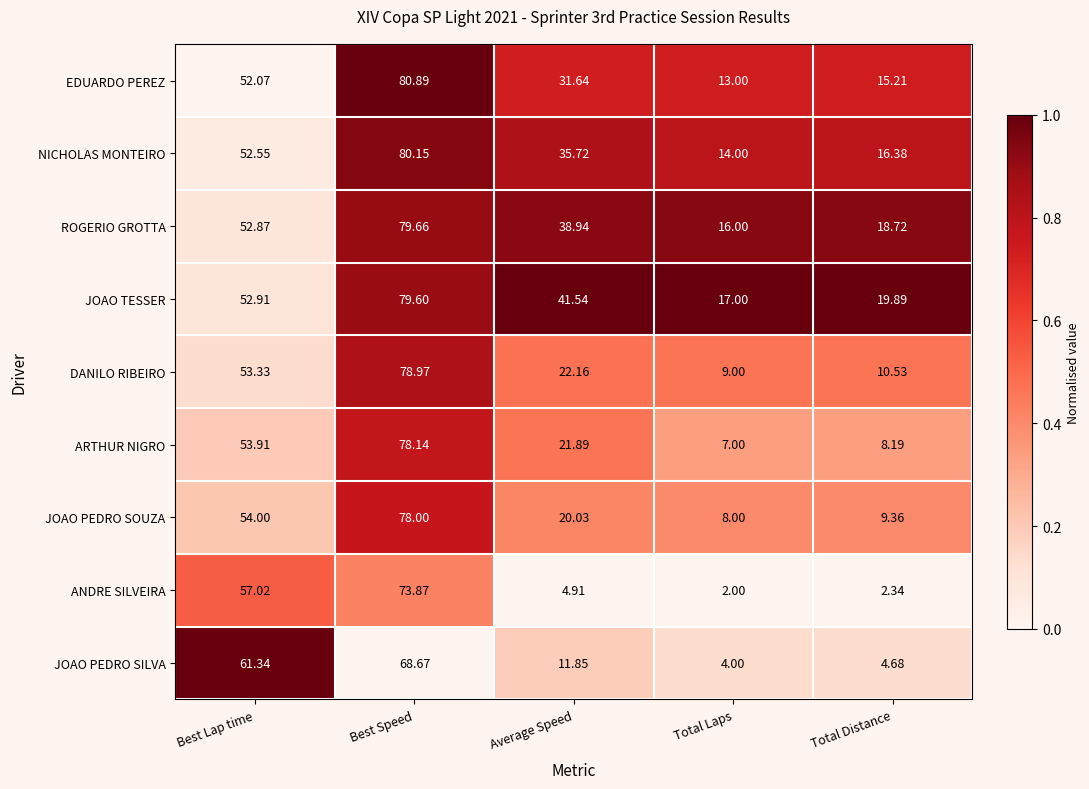

Which label corresponds to the smallest value in the chart?

Total Laps